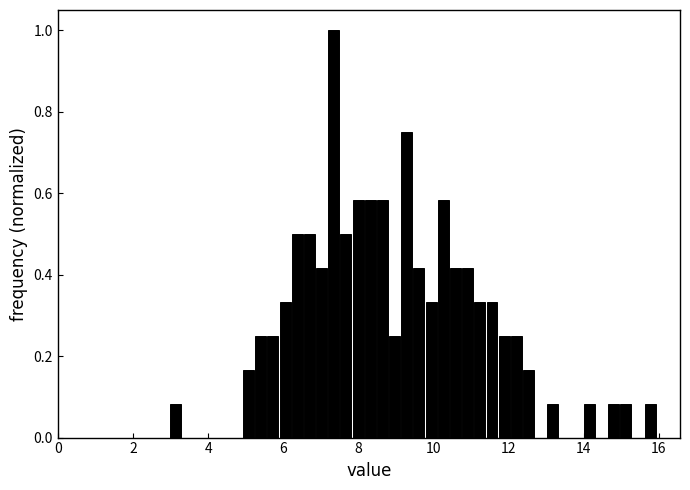

Read against the x-axis, roughly where is the centre of the tallest bar?

7.4